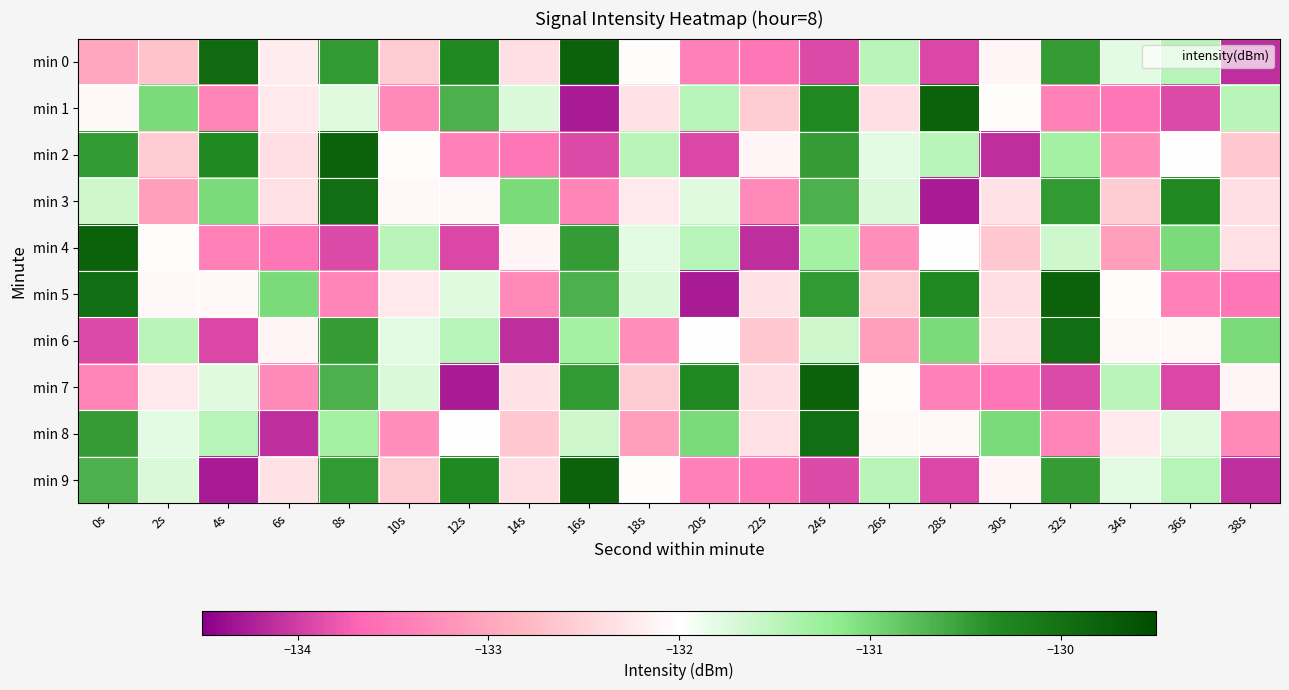

Rank the series by their maximum value, from lowest to highest.

min 3, min 6, min 8, min 0, min 1, min 2, min 4, min 5, min 7, min 9